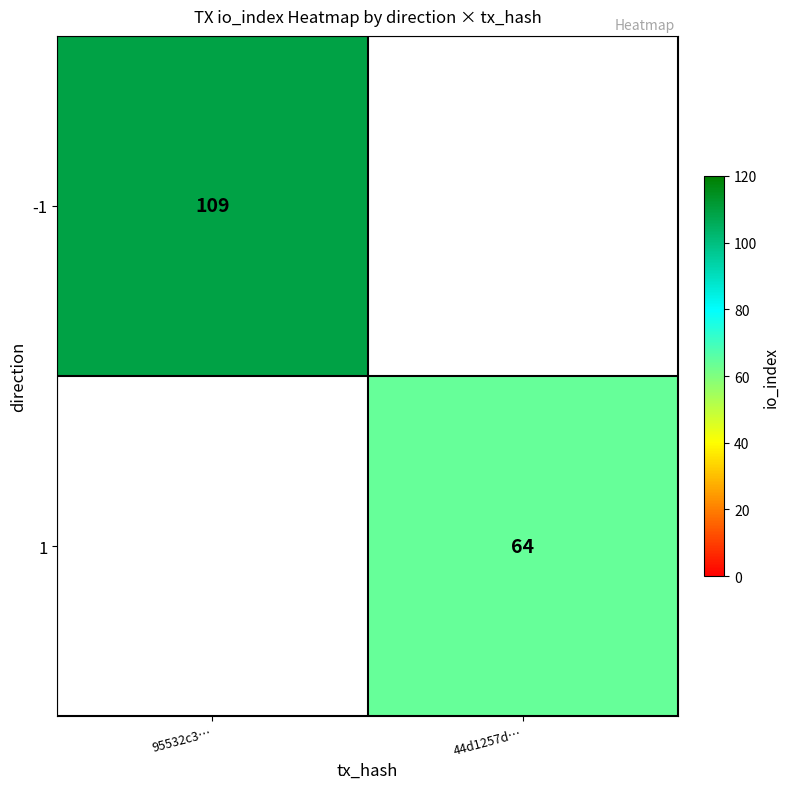

True or false: -1 has a value of 185 at 95532c3….

False